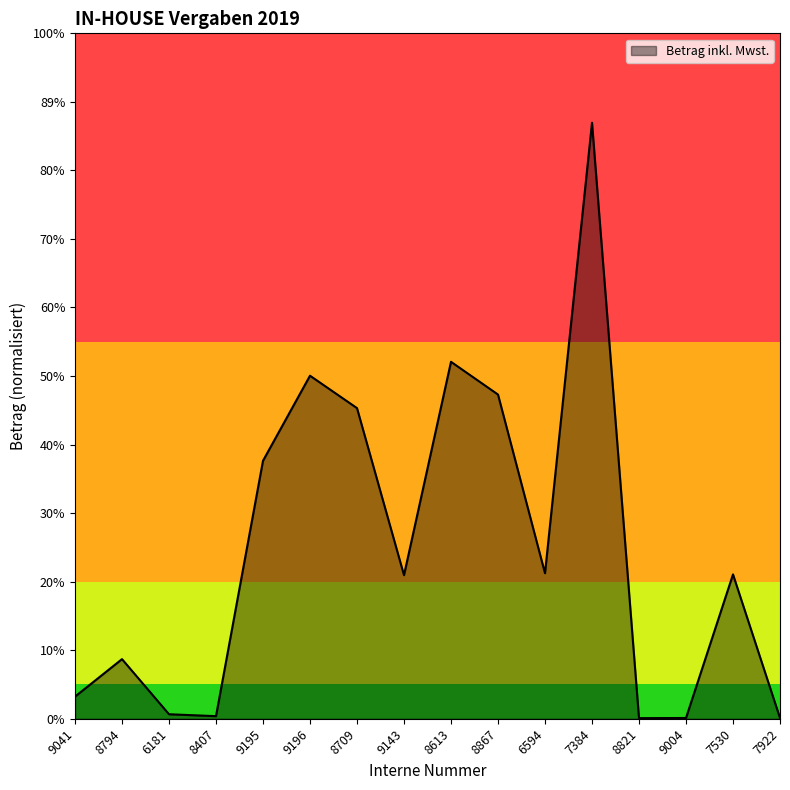

Reading left to right, what are all the values shown in this chart?

9041=9958.3	8794=26840.0	6181=2017.0	8407=1159.0	9195=116161.1	9196=154466.1	8709=139873.0	9143=64647.8	8613=160728.9	8867=145980.1	6594=65514.6	7384=268385.8	8821=263.5	9004=329.4	7530=65000.0	7922=333.6